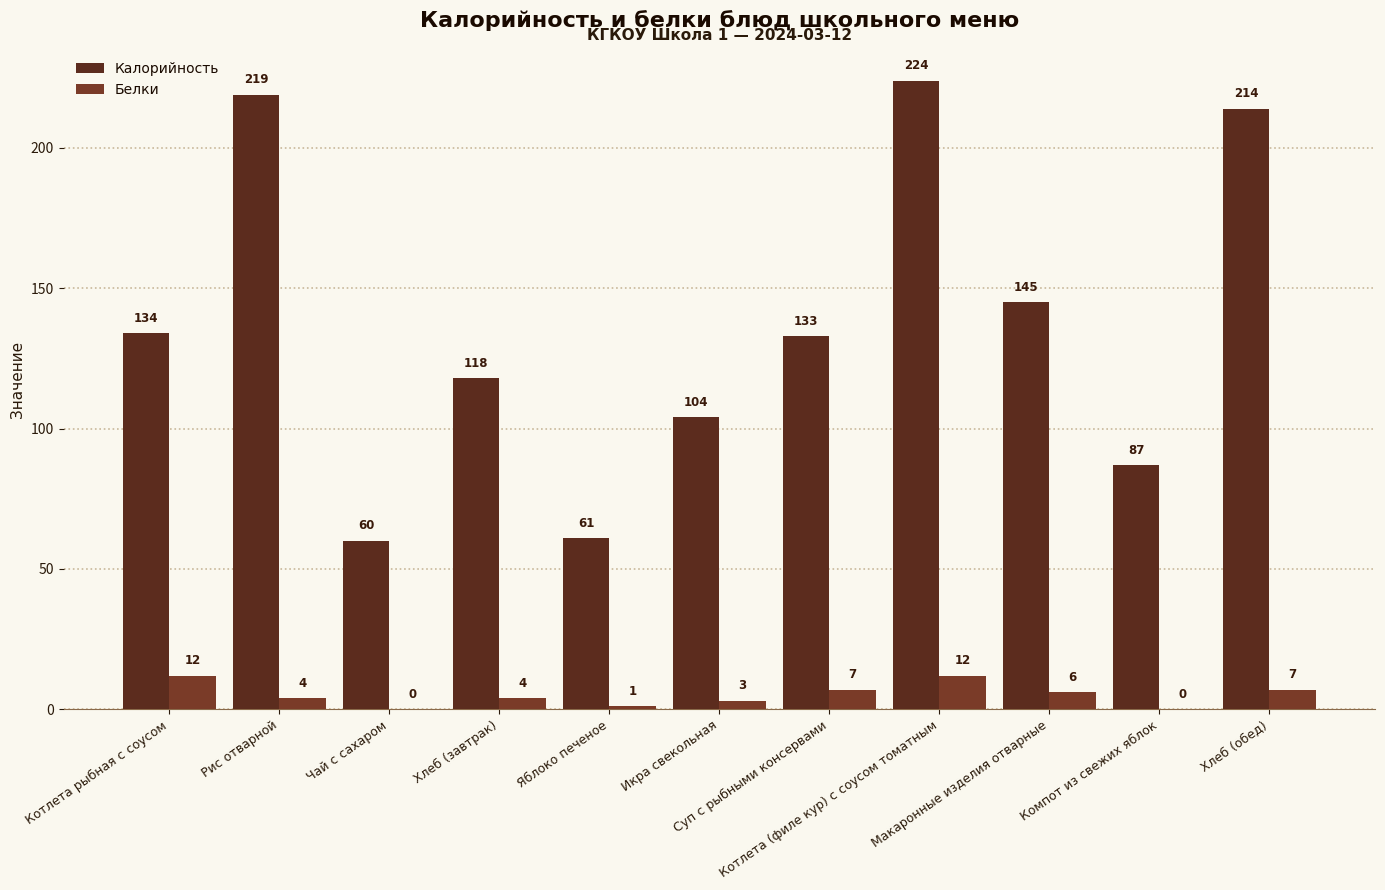

What is the average value of the Белки series?

5